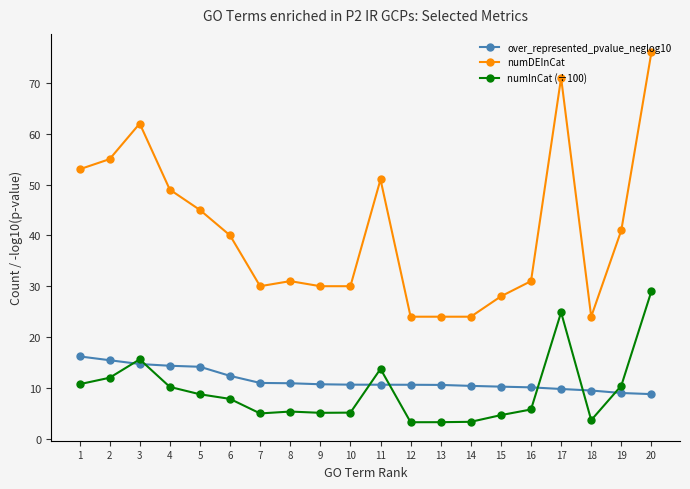

At which category is the sum across all series the highest?

20